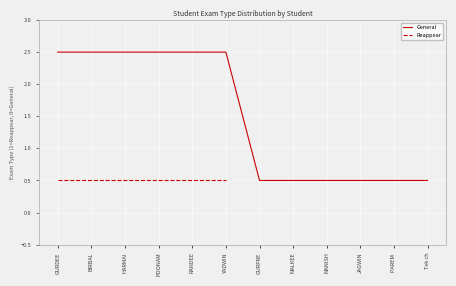

True or false: there are more than 0 points higher than both neighbors.

False